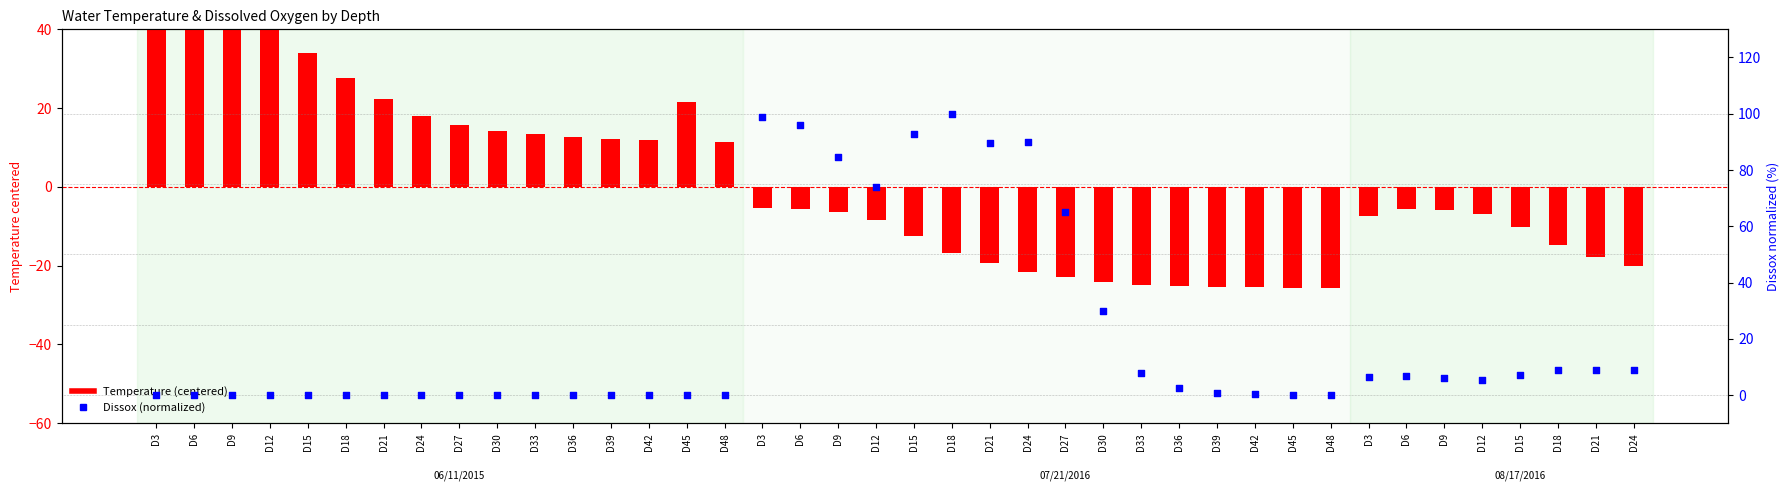

Which series reaches the maximum Y coordinate?

Dissox (normalized)